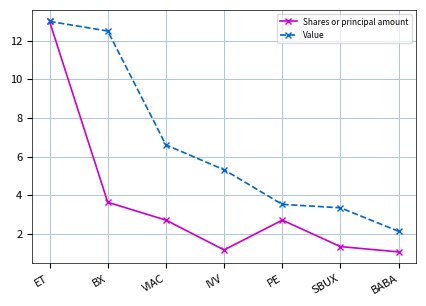

What is the spread (max minus min) of values at BX?

8.9